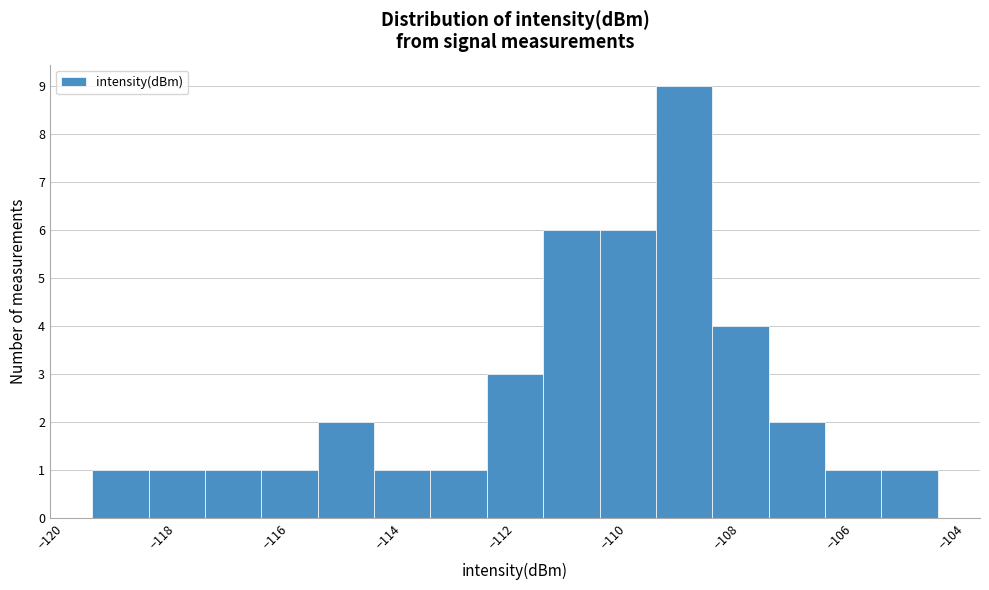

Over which range of the x-axis is the bar tallest?

-109.5 to -108.5